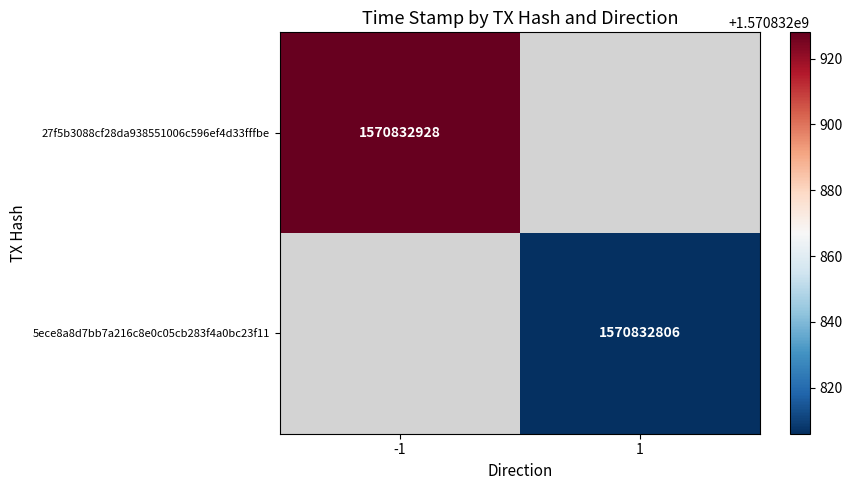

What is the approximate value of 27f5b3088cf28da938551006c596ef4d33fffbe at time_stamp, to the nearest 10?

1570832930